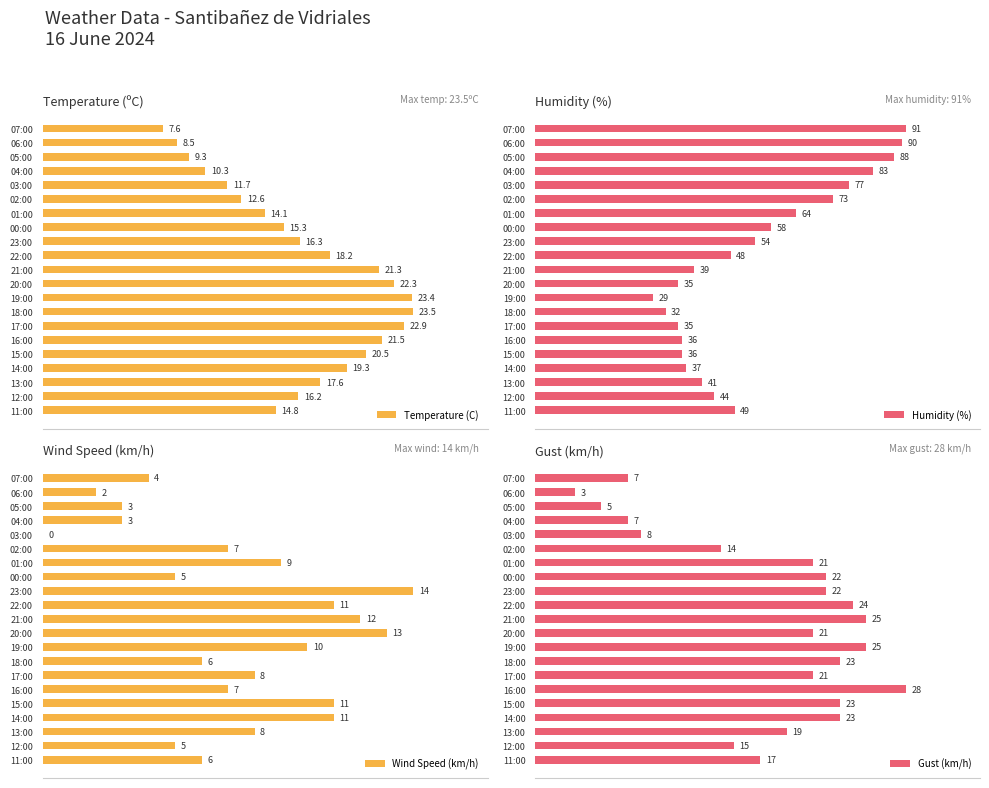

Is the value of Wind Speed (km/h) at 01:00 greater than the value of Temperature (C) at 13:00?

No